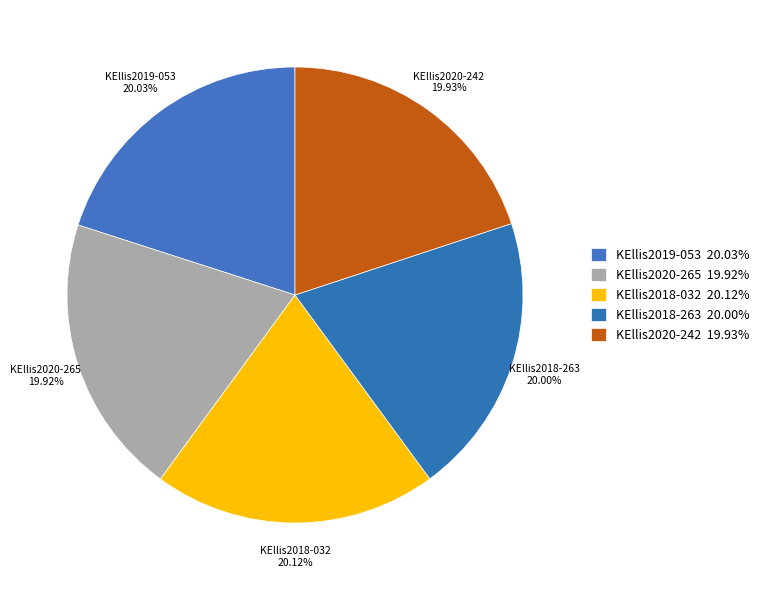

To the nearest percent, what is the average slice percentage?

20%